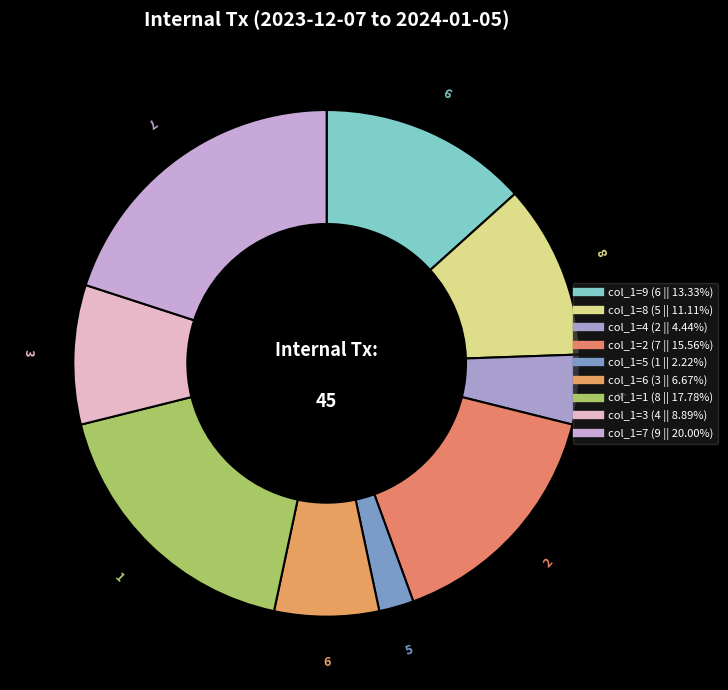

Which category has the biggest portion of the pie?

7